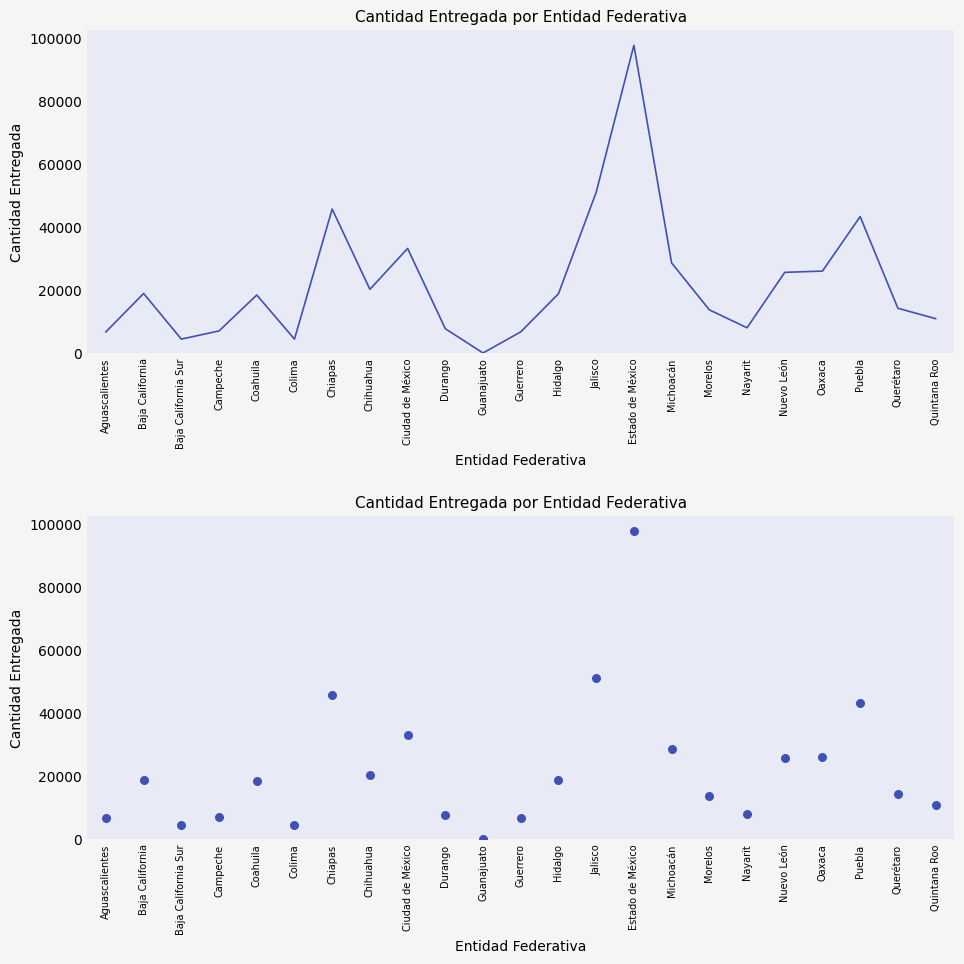

What is the ratio of the value at Nuevo León to the value at Ciudad de México?

0.8